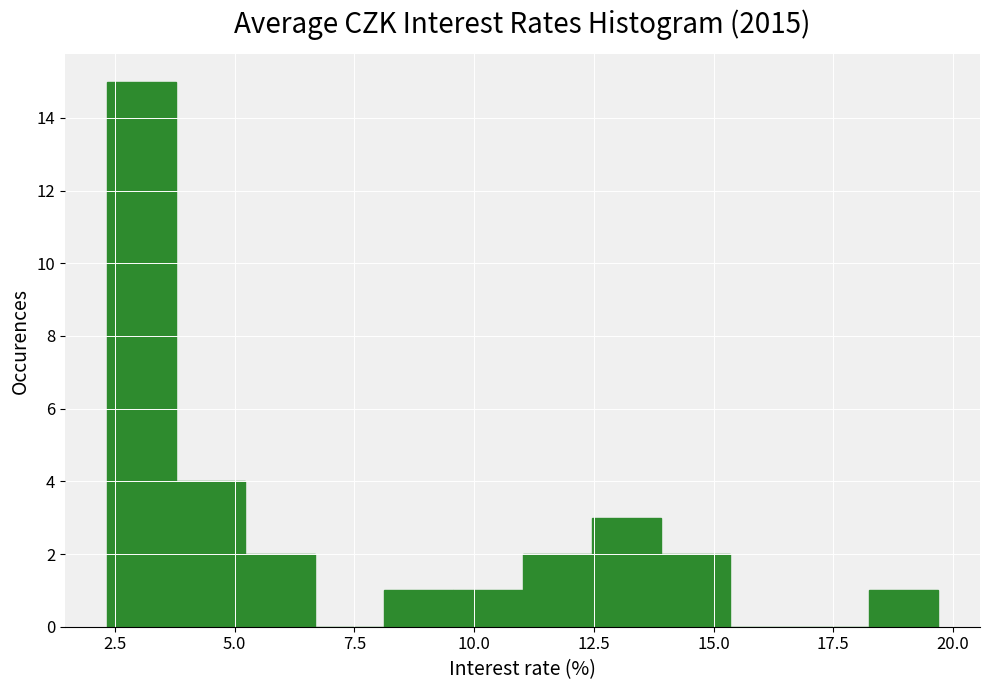

Around what value on the x-axis is the tallest bar? Give the approximate position of its centre, as read against the axis.

3.0